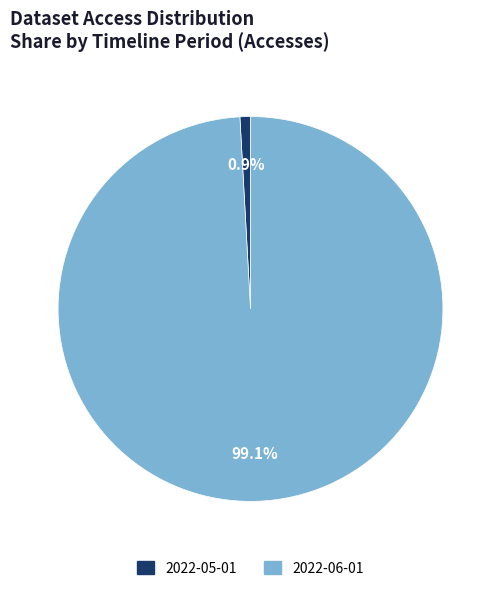

To the nearest percent, what percentage of the pie is 2022-06-01?

99%